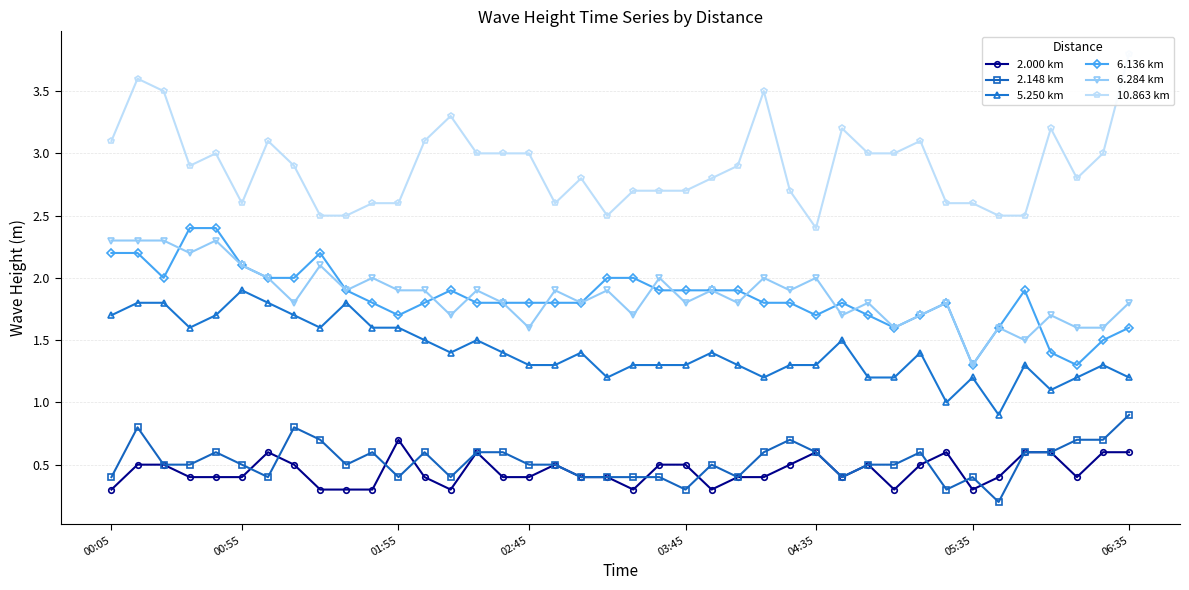

At how many categories does at least one series exceed 1?

40